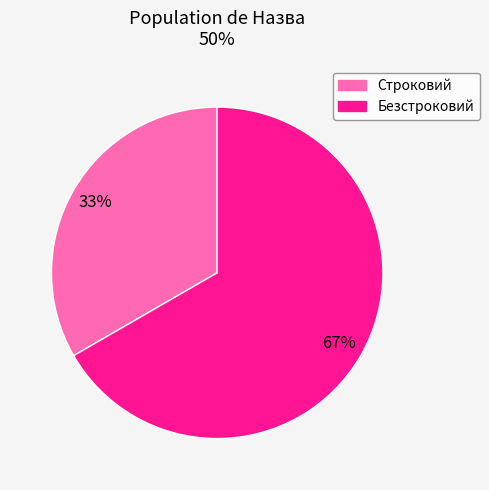

The Безстроковий slice represents 55% of the pie. True or false?

False